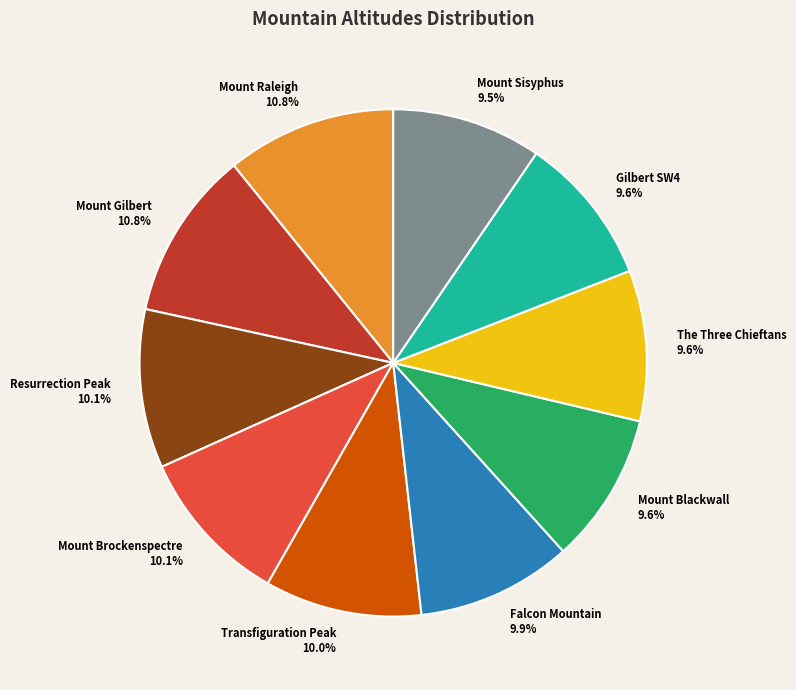

To the nearest percent, what is the difference between the largest and smallest slice percentages?

1%